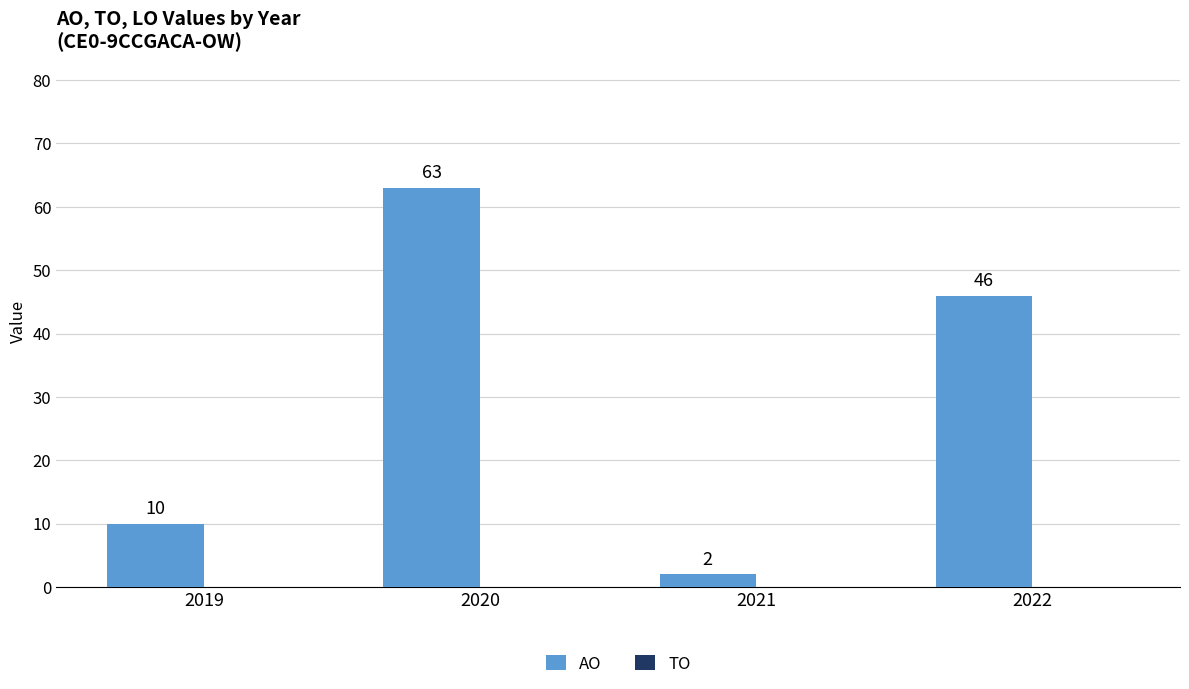

Rank the categories by value from lowest to highest.

2021, 2019, 2022, 2020